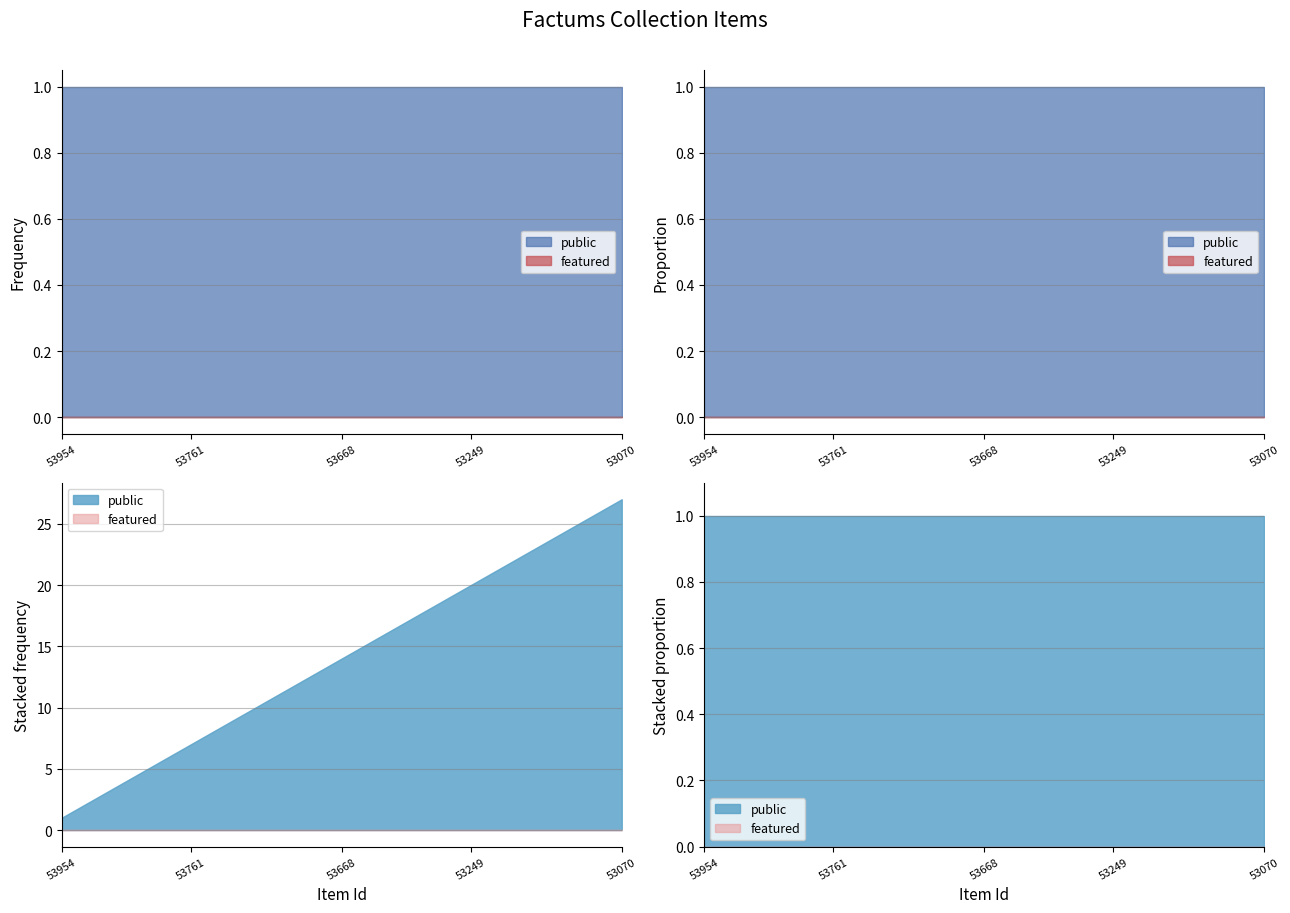

Where is featured nearest to the value 0?

53954